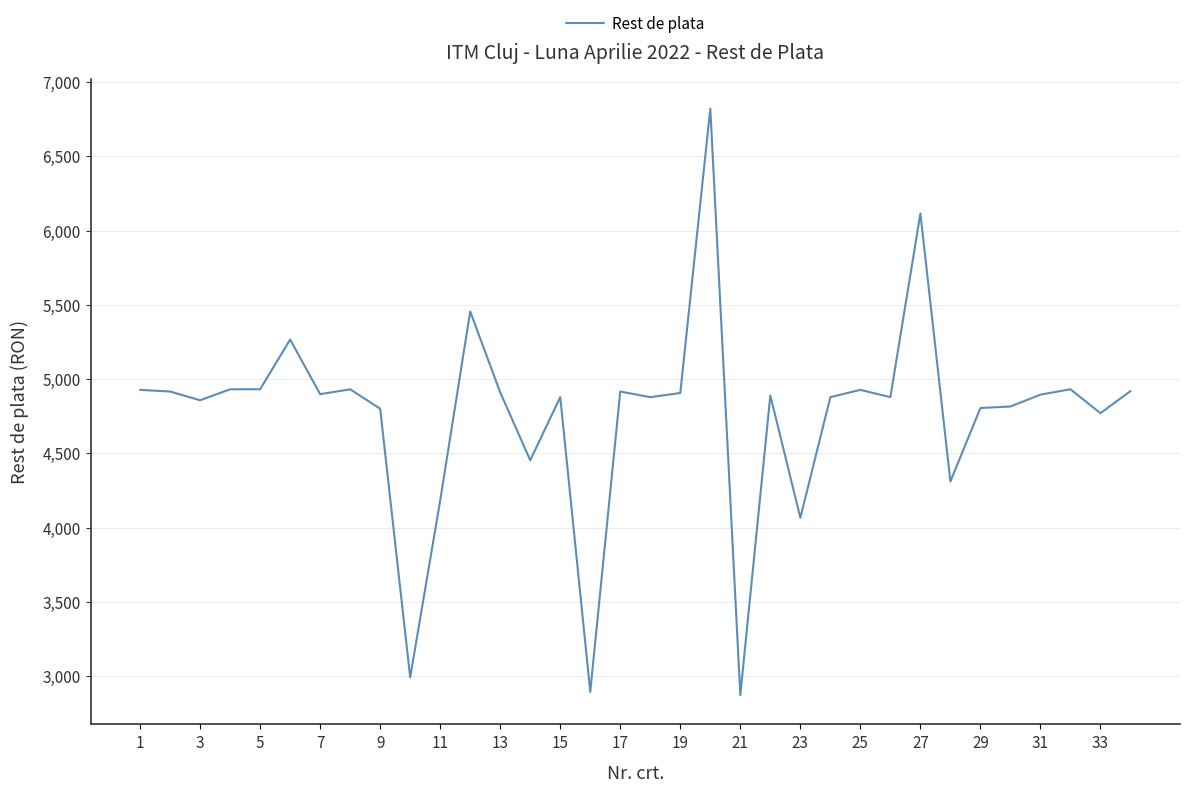

What is the sum of all values?

161845